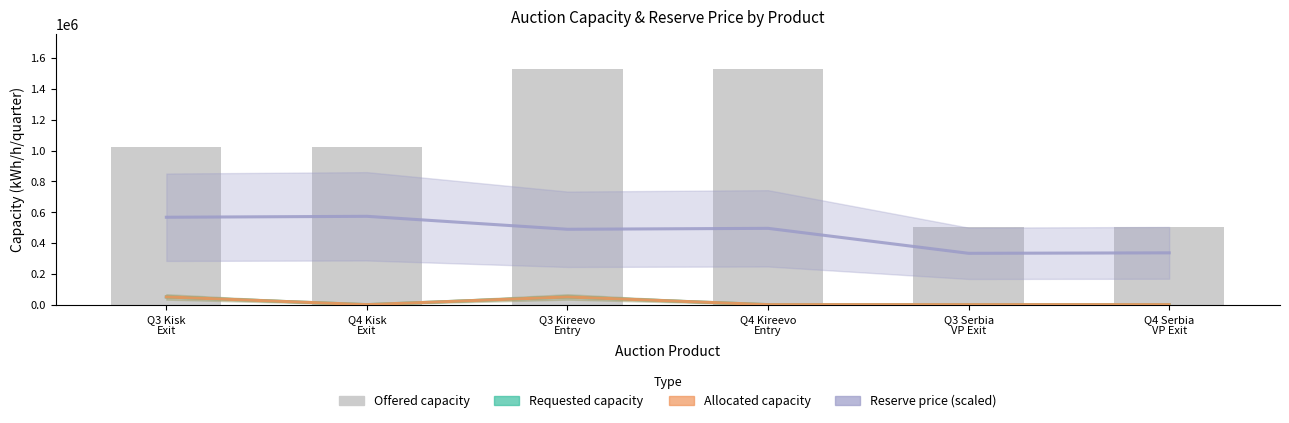

What is the approximate value of Reserve price (scaled) at Q4 Kisk
Exit?

573000.0